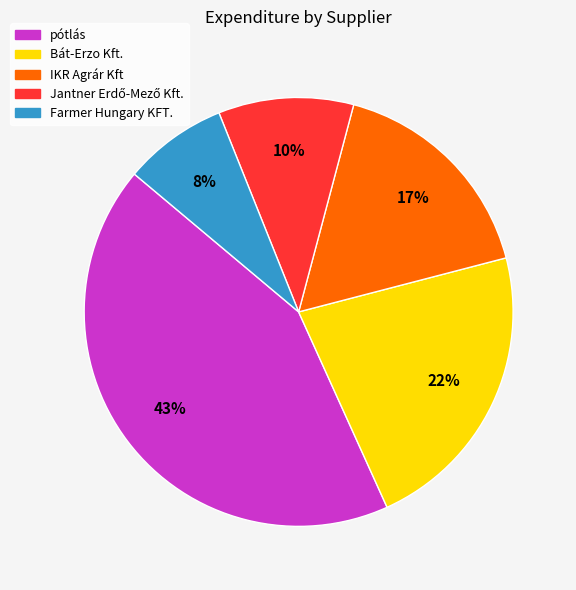

Count the number of slices in the pie.

5